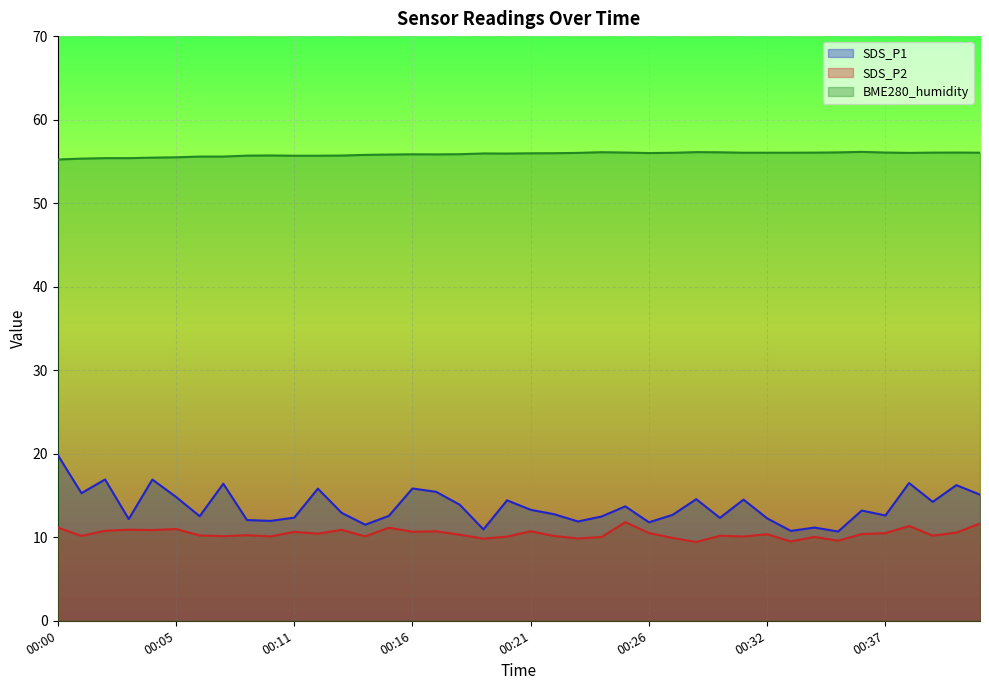

How many values in the SDS_P2 series exceed 10?

34